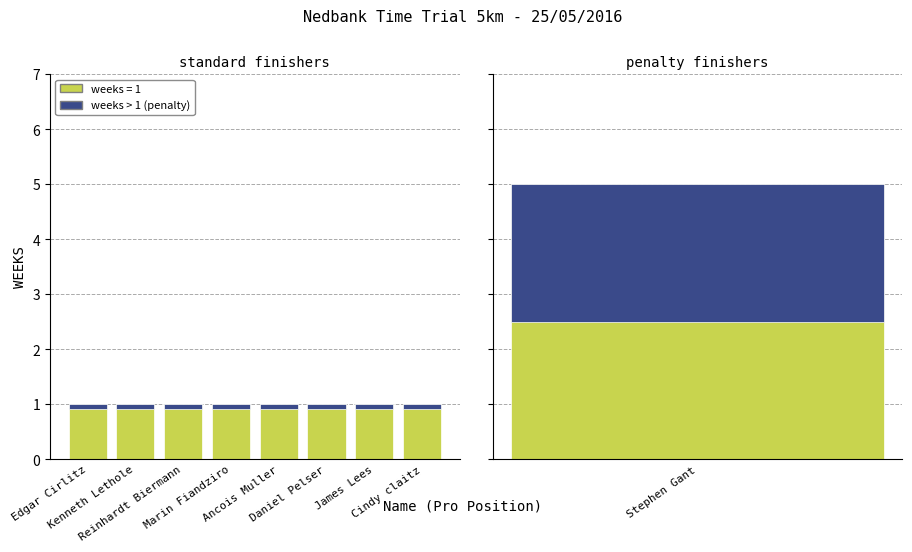

Between Daniel Pelser and Cindy claitz, which is larger?

Daniel Pelser